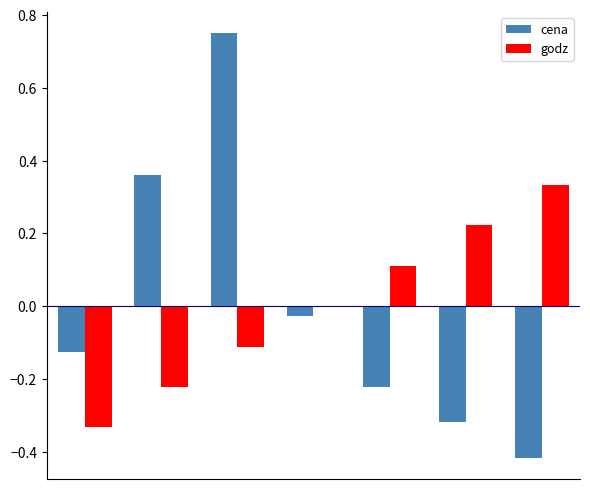

Reading right to left, what are all the values shown in this chart?

cena: -0.4	-0.3	-0.2	-0.0	0.7	0.4	-0.1
godz: 0.3	0.2	0.1	0.0	-0.1	-0.2	-0.3